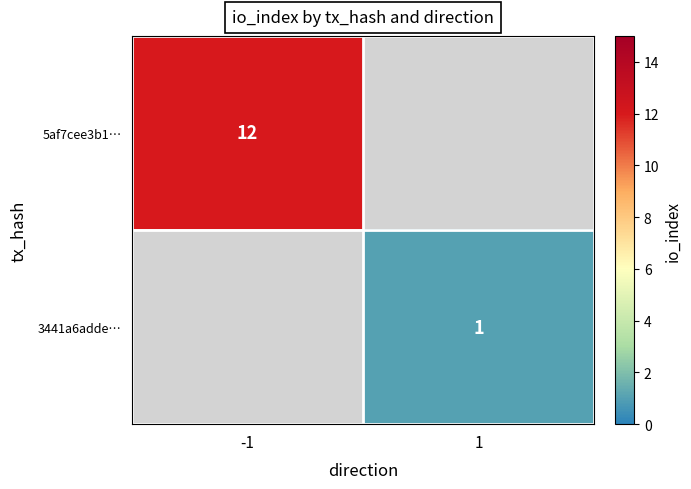

Is the value of 5af7cee3b1… at -1 greater than the value of 3441a6adde… at 1?

Yes